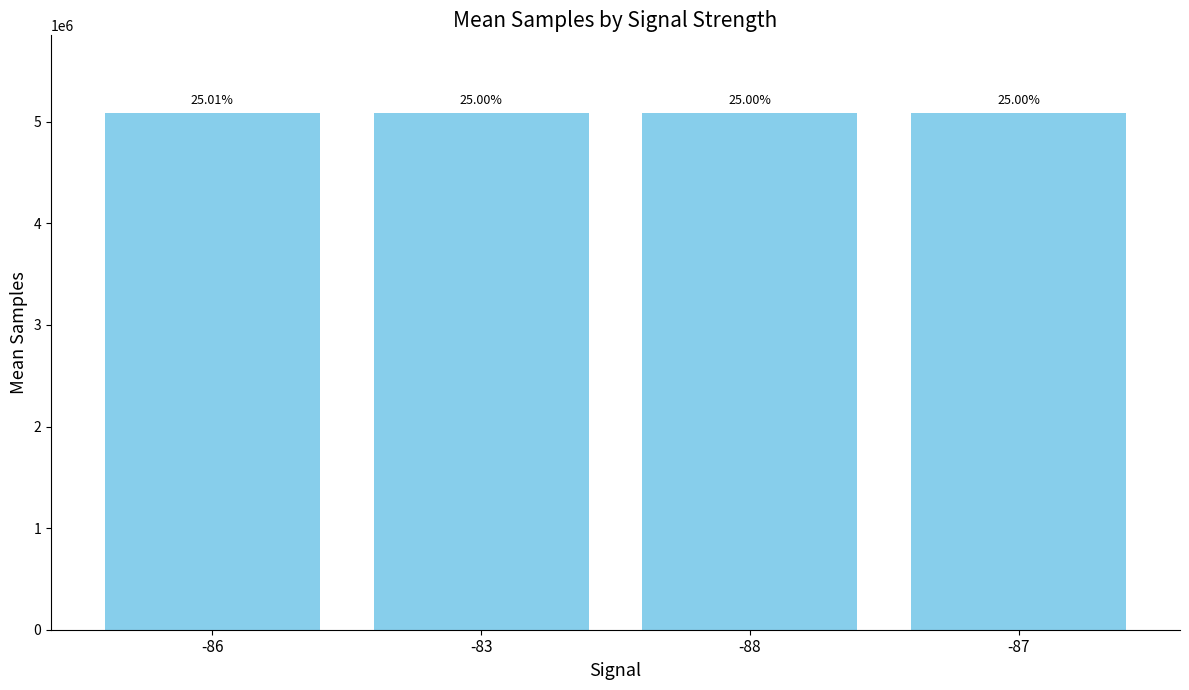

What is the approximate value at -86?

5087523.3